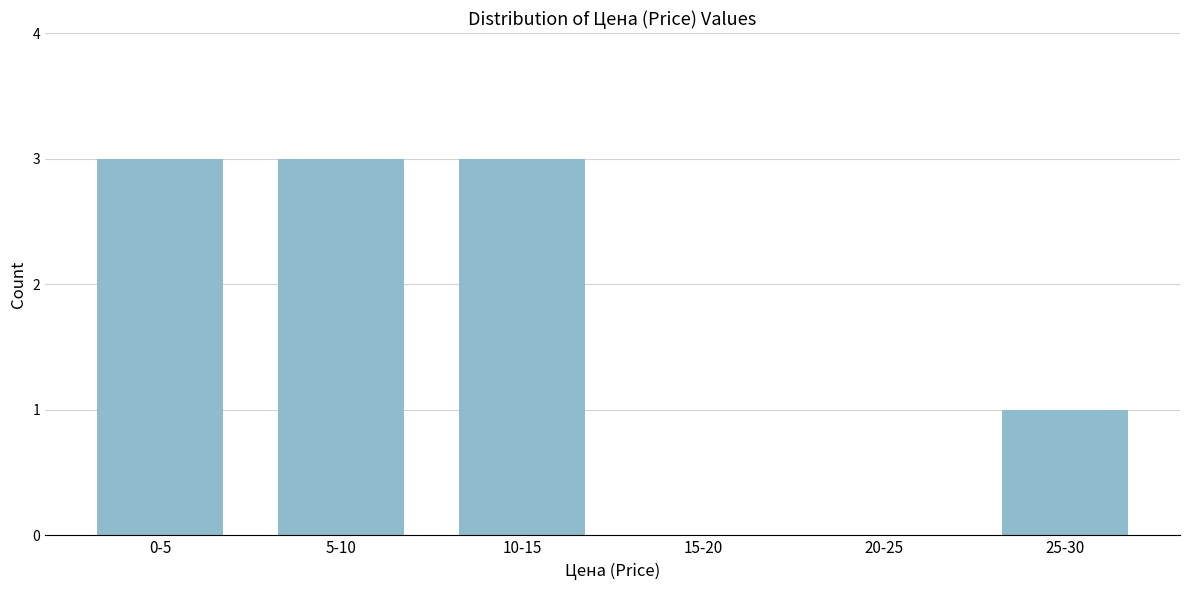

Reading left to right, what are all the values shown in this chart?

0-5=3	5-10=3	10-15=3	15-20=0	20-25=0	25-30=1